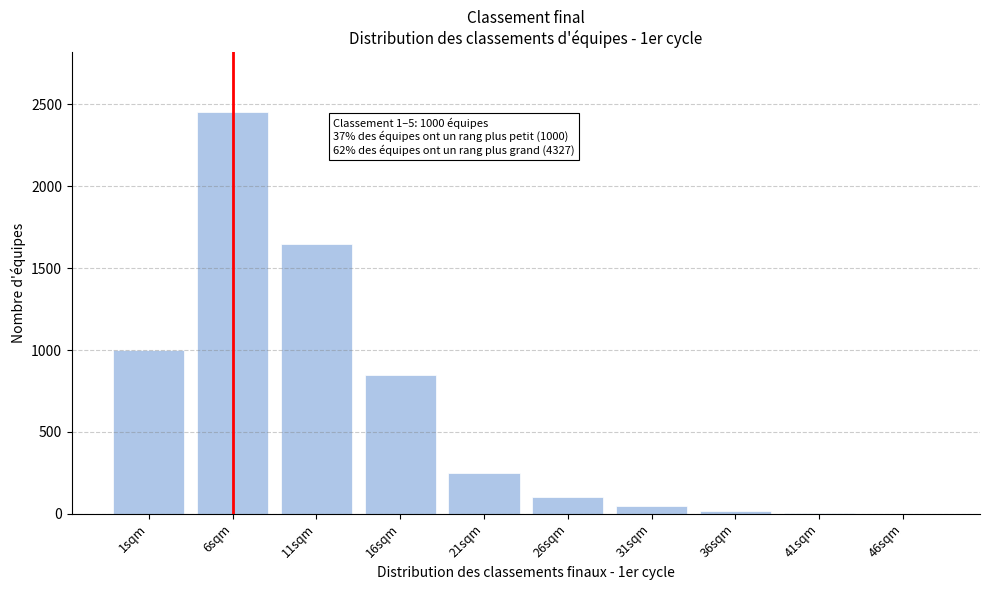

The value at 21sqm is 250. True or false?

True